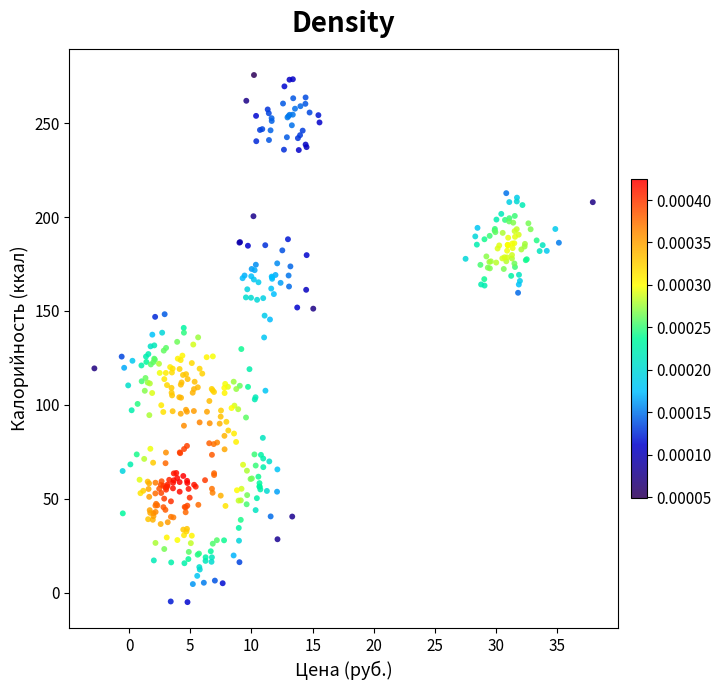

What is the range of Y values (max minus min)?

280.7